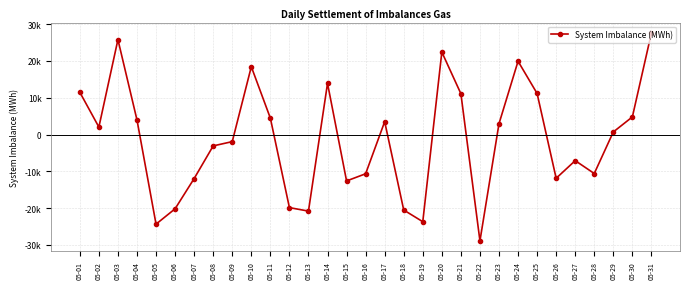

What is the maximum value shown in the chart?

27620.3